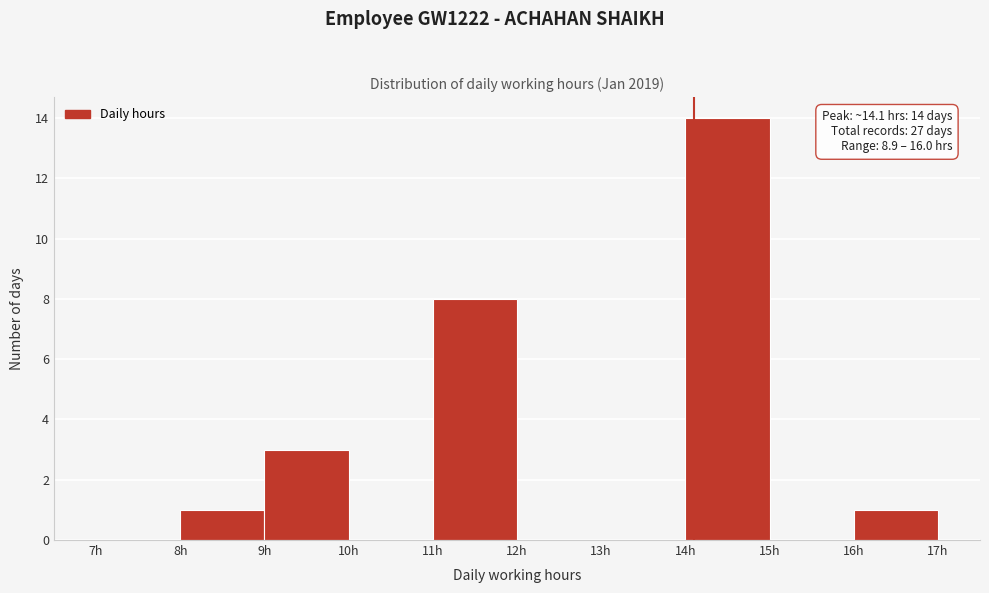

Over which range of the x-axis is the bar tallest?

14 to 15